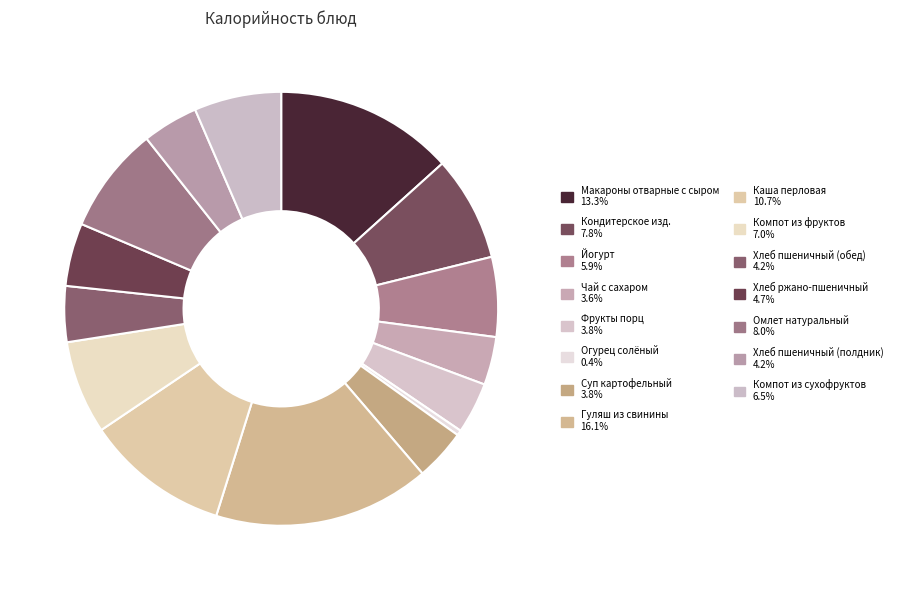

How many segments does this pie chart have?

15